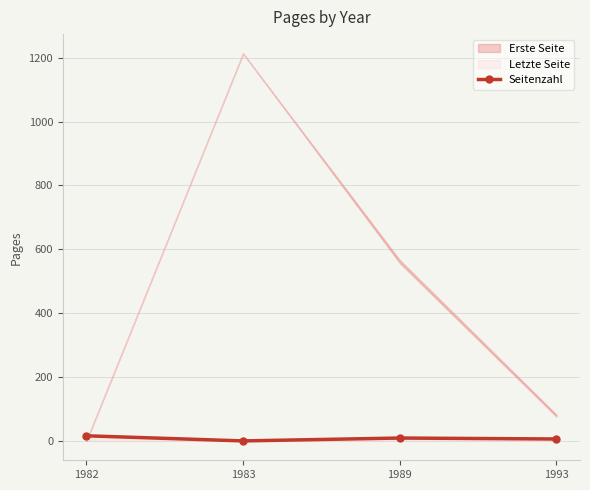

Does the chart have visible grid lines?

Yes